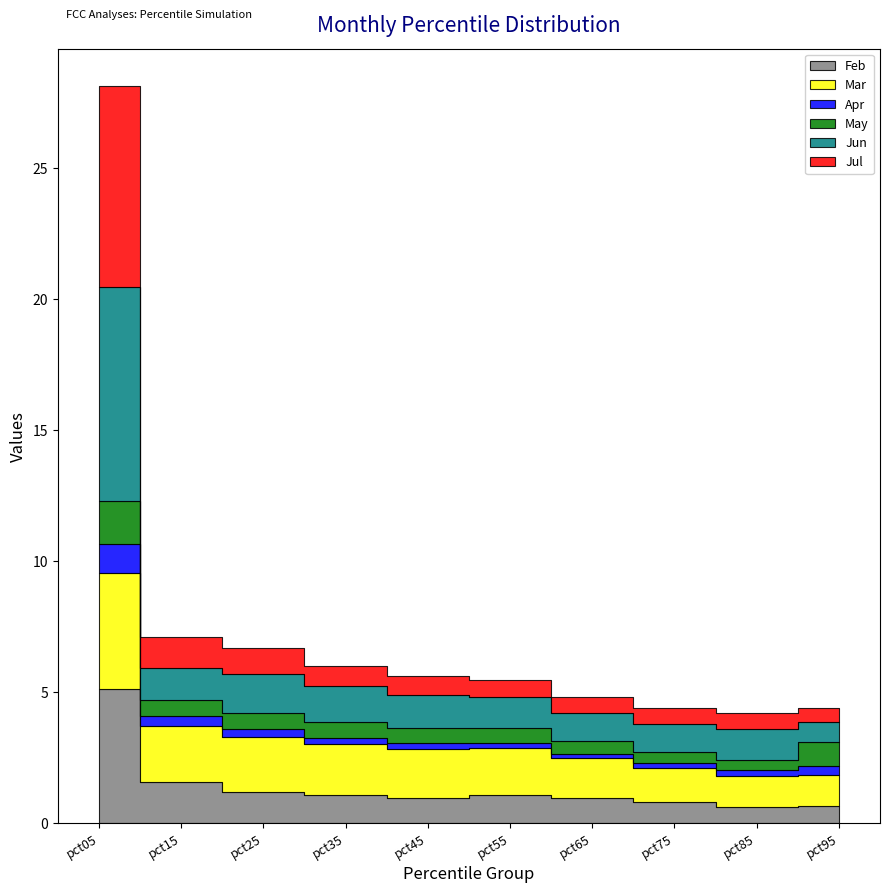

Is the value of Apr at pct85 greater than the value of Jul at pct95?

No